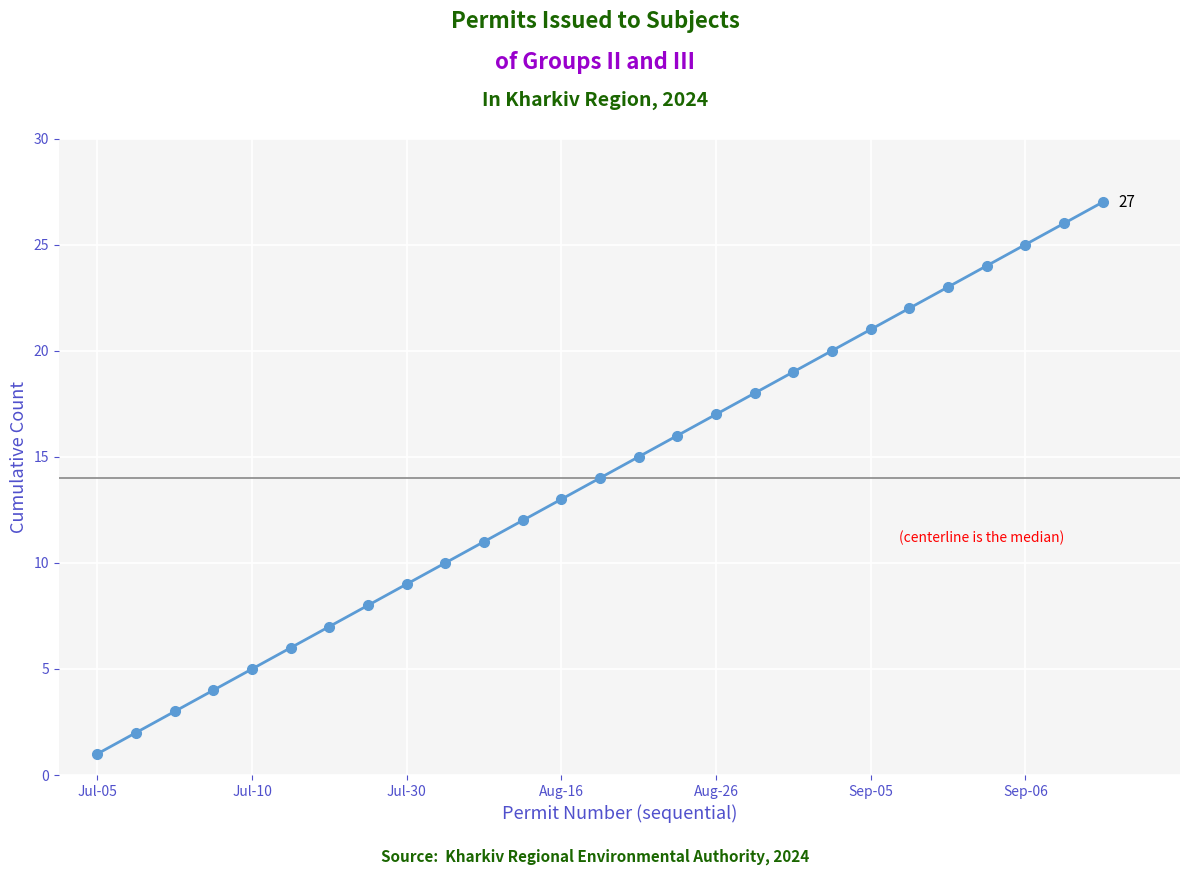

What is the sum of all values?

378